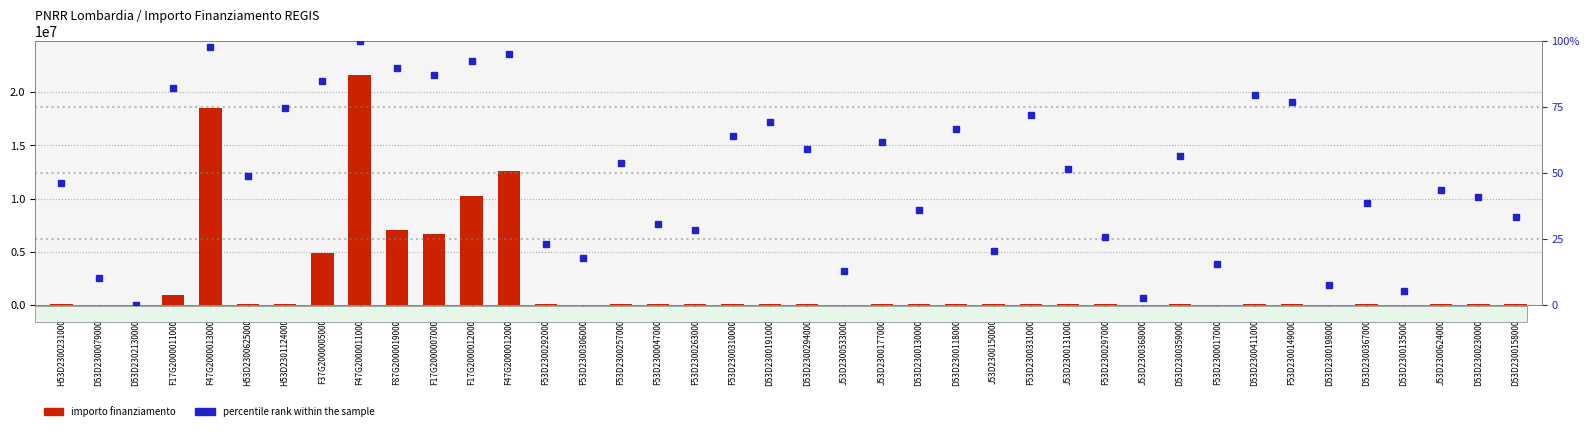

List the labels in order of percentile rank within the sample value, smallest first.

D53D23021300001, J53D23003680006, D53D23001350006, D53D23001980006, D53D23000790006, J53D23005330006, F53D23000170006, F53D23003060006, J53D23001500006, F53D23002920006, F53D23002970006, F53D23002630001, F53D23000470006, D53D23001580006, D53D23001300006, D53D23003670006, D53D23002300006, J53D23006240006, H53D23002310006, H53D23006250006, J53D23001310006, F53D23002570006, D53D23003590006, D53D23002940001, J53D23001770006, F53D23003100006, D53D23001180006, D53D23001910006, F53D23003310006, H53D23011240001, F53D23001490006, D53D23004110006, F17G20000110006, F37G20000050006, F17G20000070006, F87G20000190006, F17G20000120006, F47G20000120006, F47G20000130006, F47G20000110006